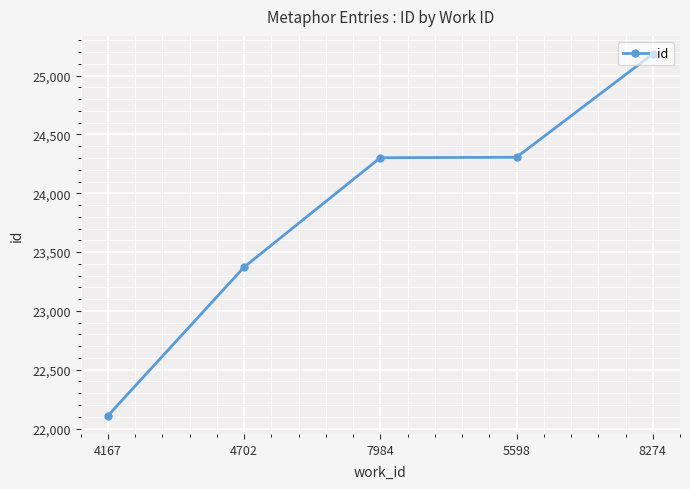

How many distinct data groups are displayed?

1